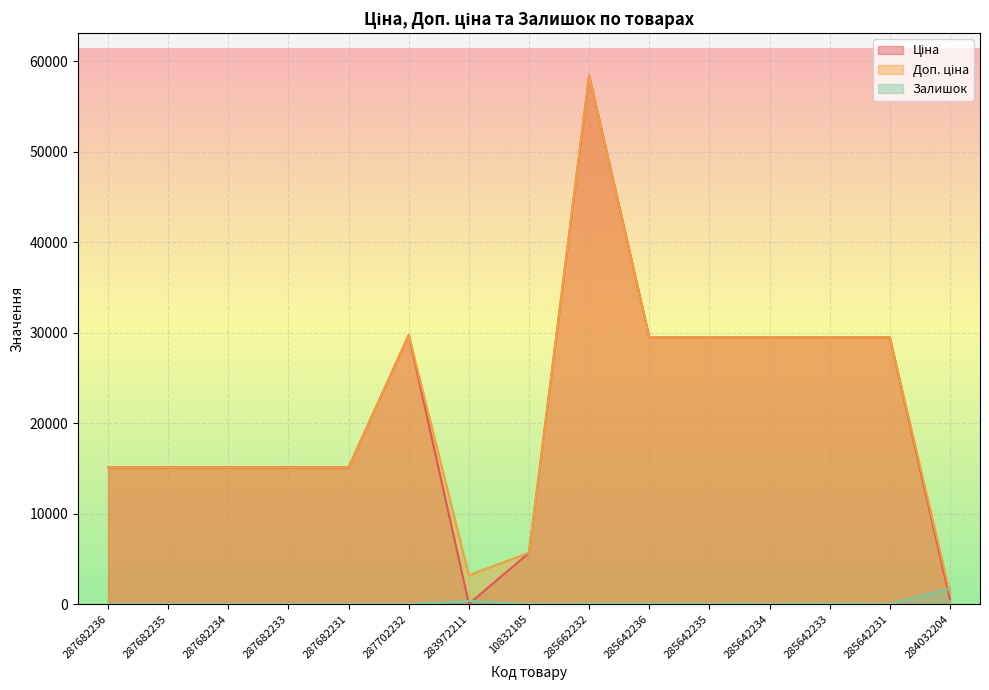

At how many categories does at least one series exceed 13360?

12